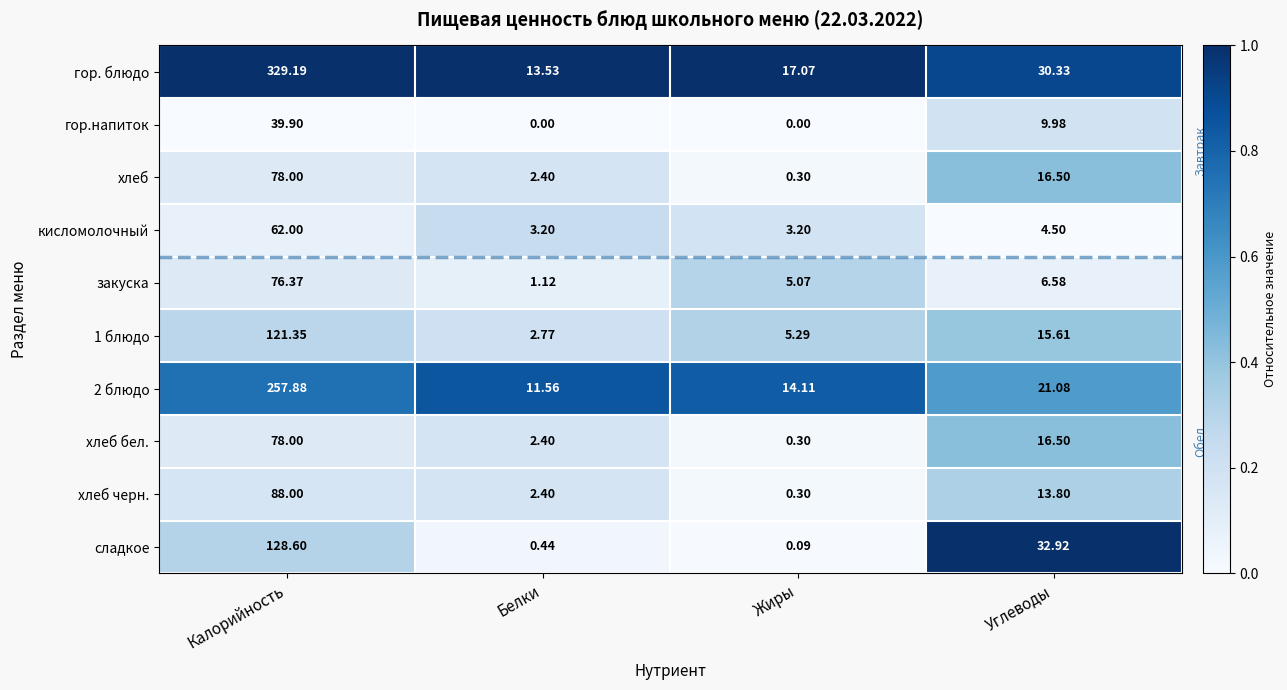

At which category is the sum across all series the highest?

Калорийность